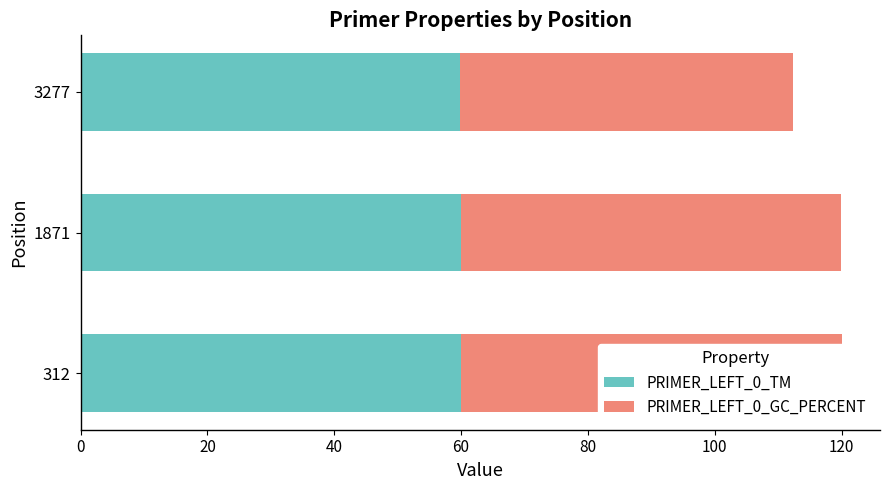

What is the value of the PRIMER_LEFT_0_GC_PERCENT bar at the 3rd from the left?

52.4